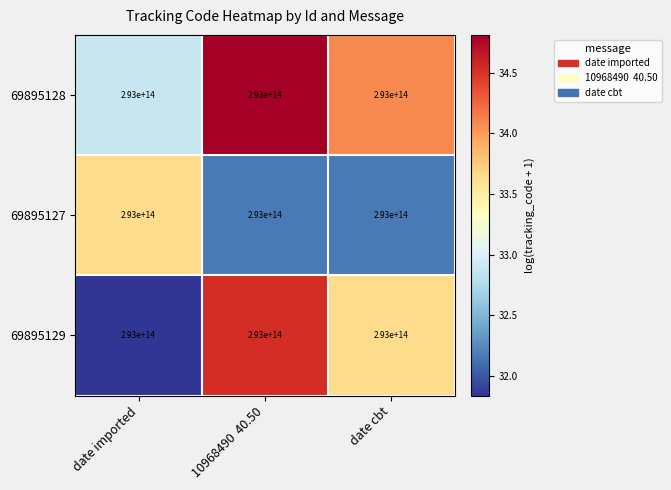

Is the value of 69895129 at 10968490 40.50 greater than the value of 69895128 at date imported?

Yes